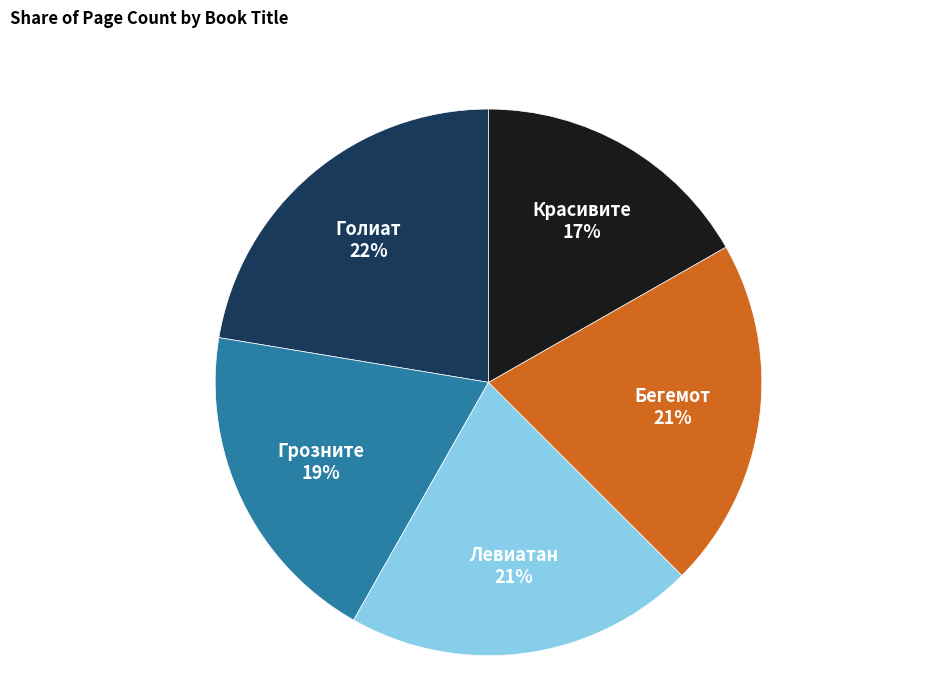

How many slices are in this pie chart?

5